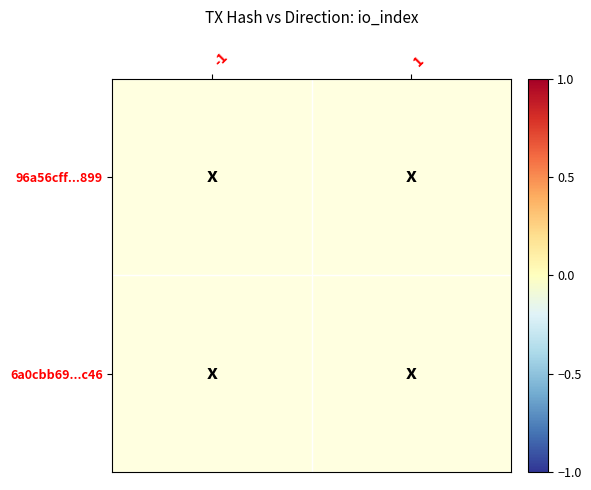

Rank the categories by 6a0cbb69...c46 value from lowest to highest.

-1, 1